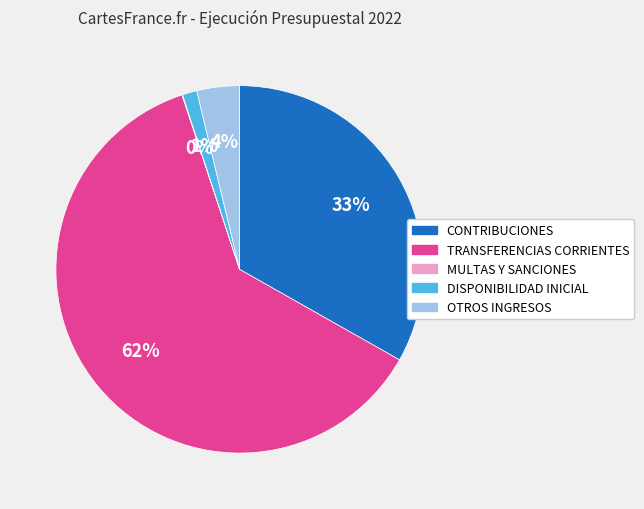

Do TRANSFERENCIAS CORRIENTES and CONTRIBUCIONES together represent more than half of the pie?

Yes